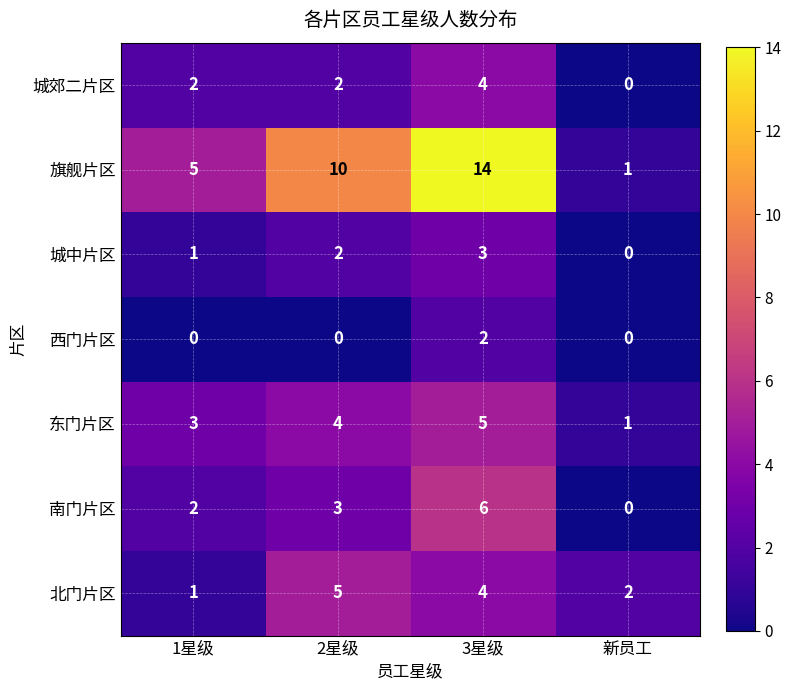

How many values in the 城郊二片区 series are below 2?

1